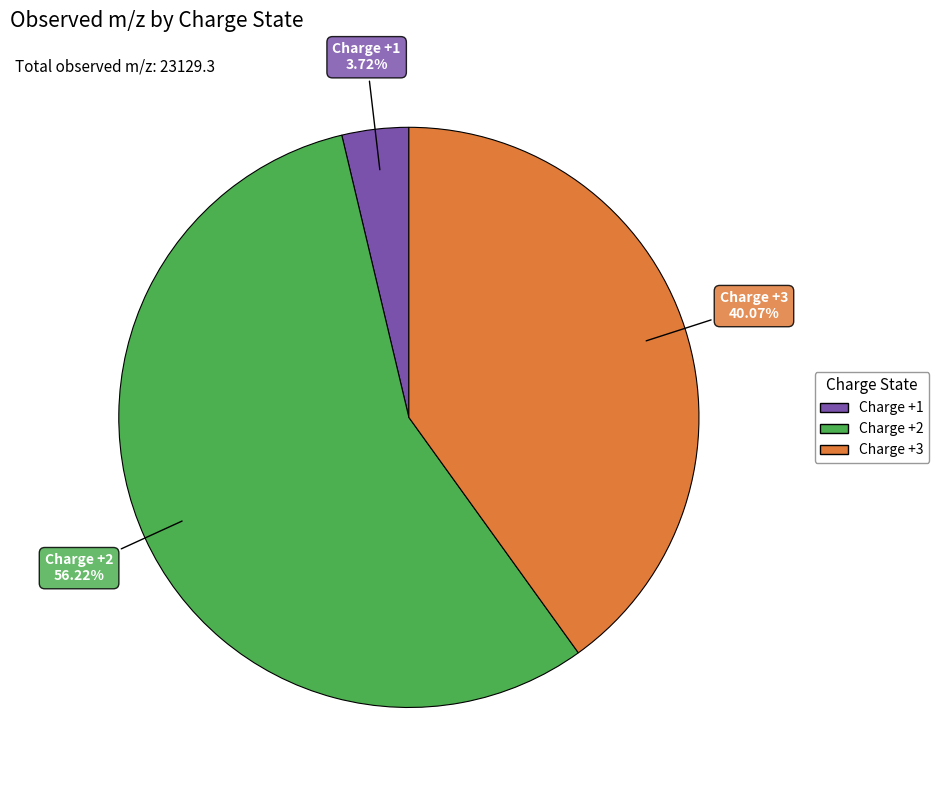

Is there any slice that represents more than half of the pie?

Yes